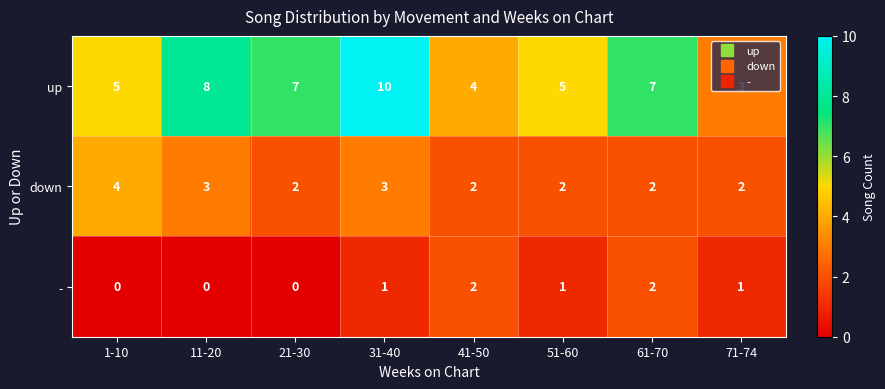

What is the maximum value shown in the chart?

10